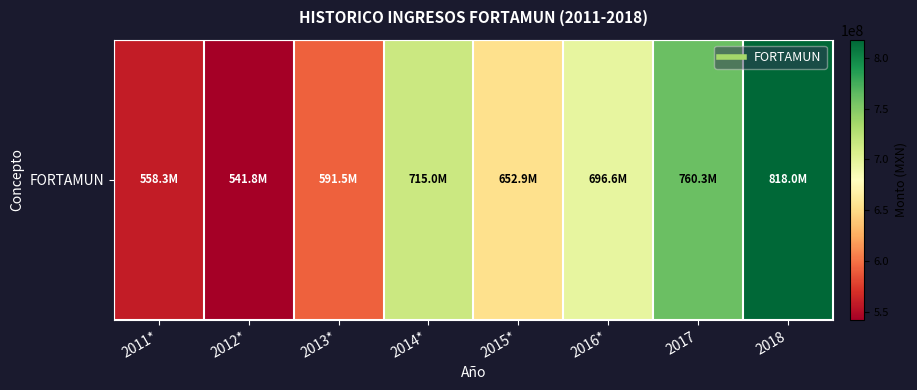

What is the greatest value displayed?

817984301.1